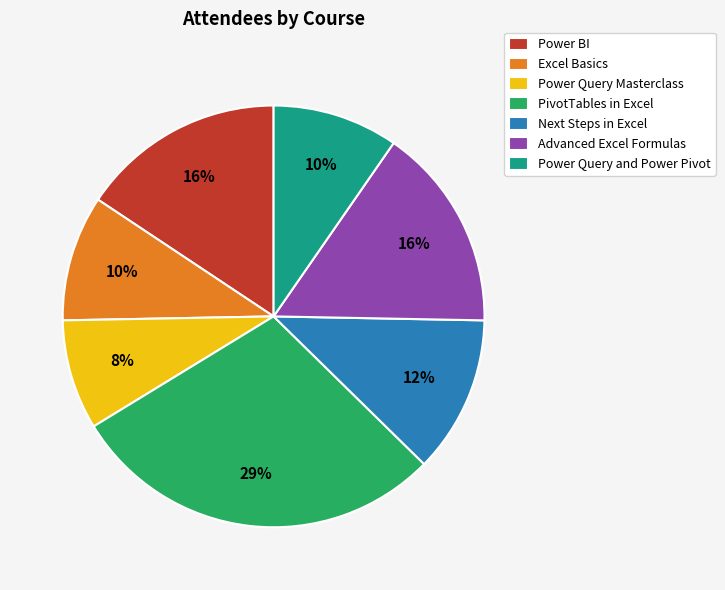

To the nearest percent, what portion does PivotTables in Excel represent?

29%